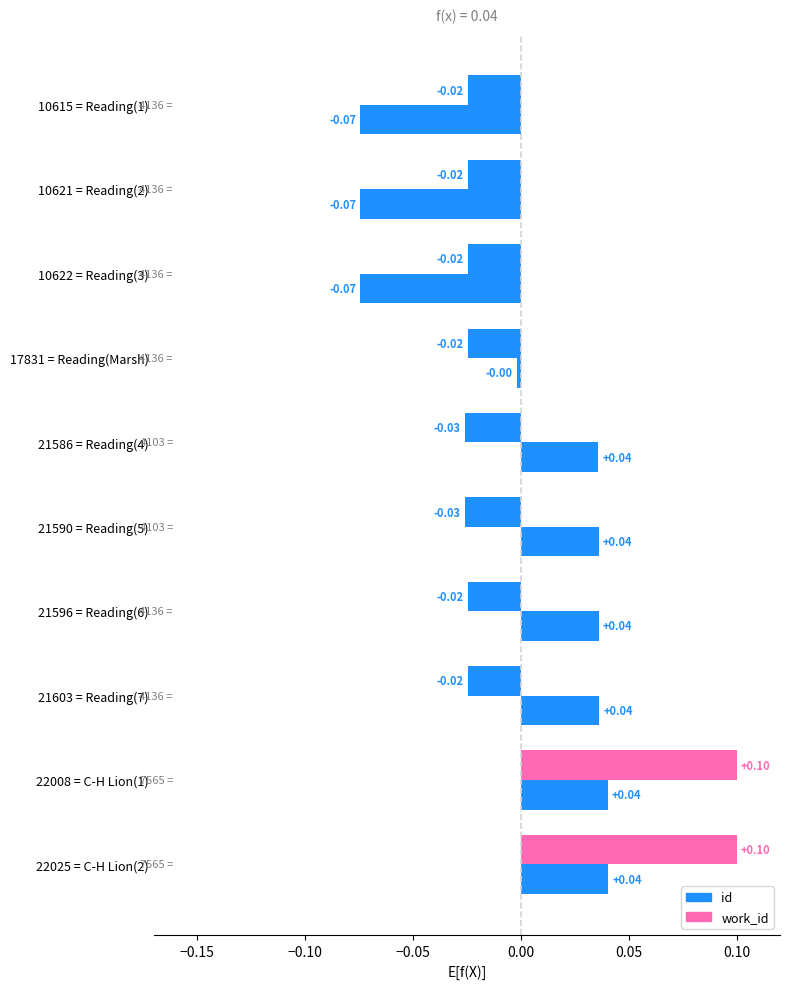

What is the difference between the maximum and minimum values?

0.1